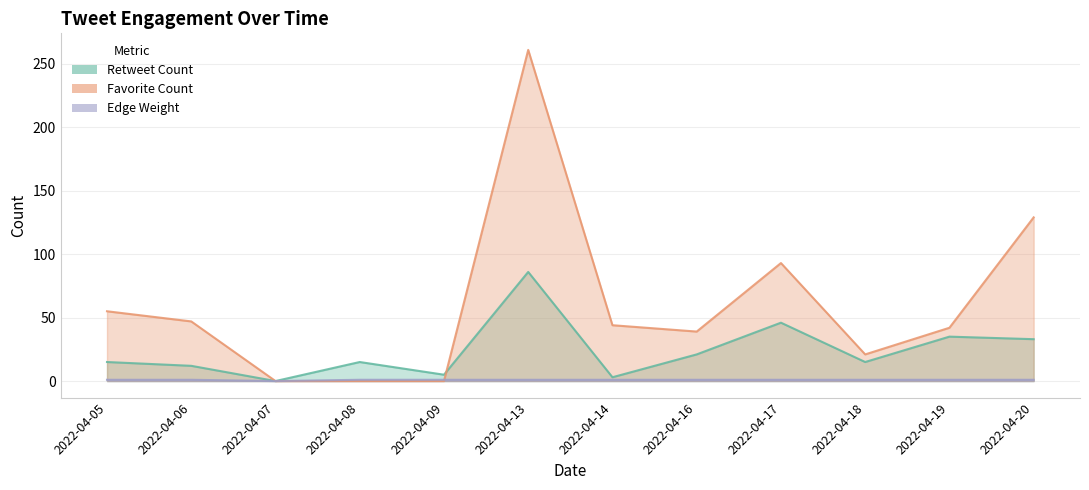

Reading left to right, transcribe all the data shown in this chart.

Retweet Count: 2022-04-05=15	2022-04-06=12	2022-04-07=0	2022-04-08=15	2022-04-09=5	2022-04-13=86	2022-04-14=3	2022-04-16=21	2022-04-17=46	2022-04-18=15	2022-04-19=35	2022-04-20=33
Favorite Count: 2022-04-05=55	2022-04-06=47	2022-04-07=0	2022-04-08=0	2022-04-09=0	2022-04-13=261	2022-04-14=44	2022-04-16=39	2022-04-17=93	2022-04-18=21	2022-04-19=42	2022-04-20=129
Edge Weight: 2022-04-05=1	2022-04-06=1	2022-04-07=0	2022-04-08=1	2022-04-09=1	2022-04-13=1	2022-04-14=1	2022-04-16=1	2022-04-17=1	2022-04-18=1	2022-04-19=1	2022-04-20=1